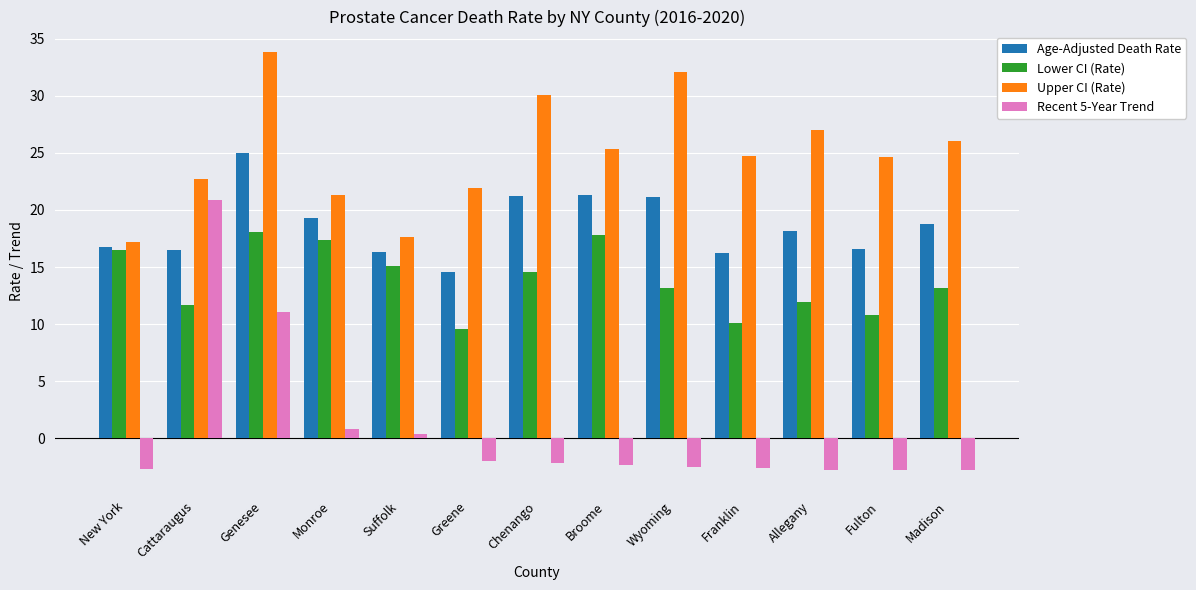

At which category does the chart reach its peak across all series?

Genesee